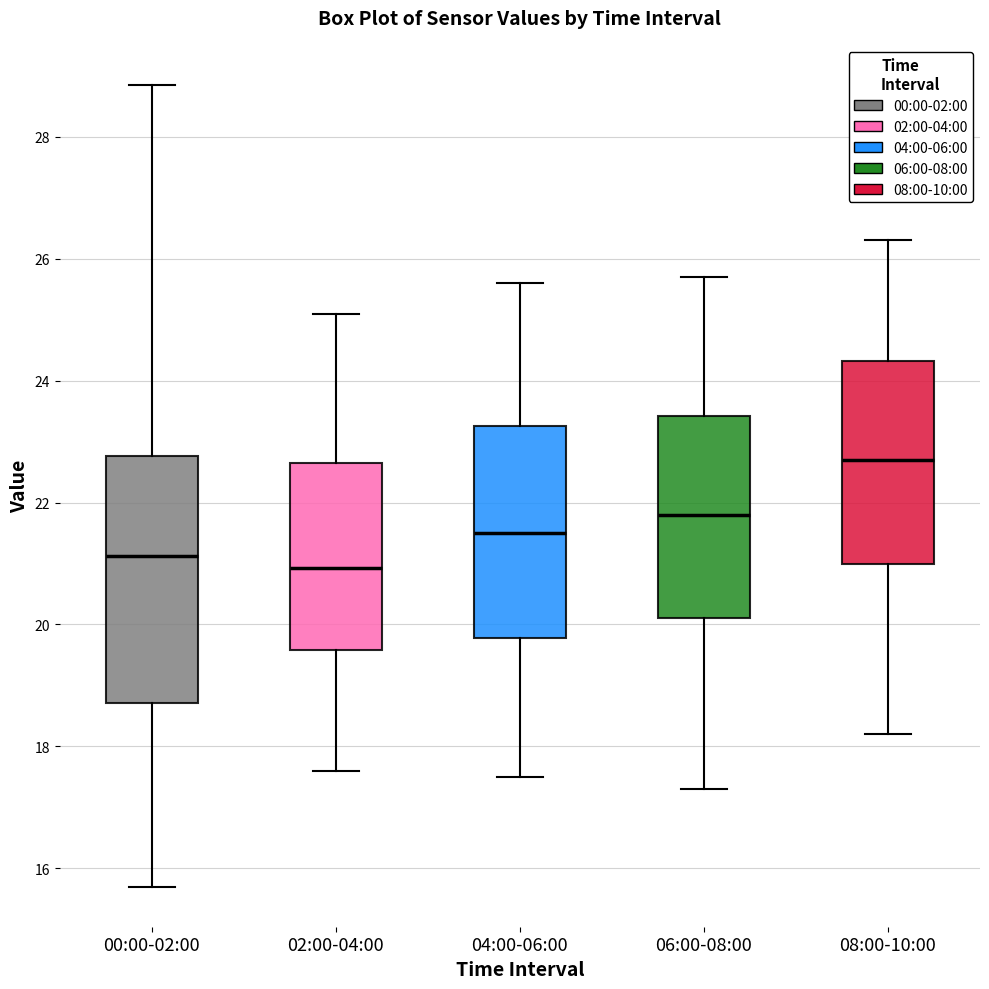

Reading left to right, transcribe this box plot: for each box, give where its median line is, the range the box spans, and where its two whiskers end, as read against the y-axis. The values are not printed on the chart, so give them approximately, as read against the axis.

00:00-02:00: median 21.2, box 18.8 to 22.8, whiskers 15.8 to 28.8
02:00-04:00: median 21.0, box 19.6 to 22.6, whiskers 17.6 to 25.2
04:00-06:00: median 21.6, box 19.8 to 23.2, whiskers 17.6 to 25.6
06:00-08:00: median 21.8, box 20.2 to 23.4, whiskers 17.4 to 25.8
08:00-10:00: median 22.8, box 21.0 to 24.4, whiskers 18.2 to 26.4